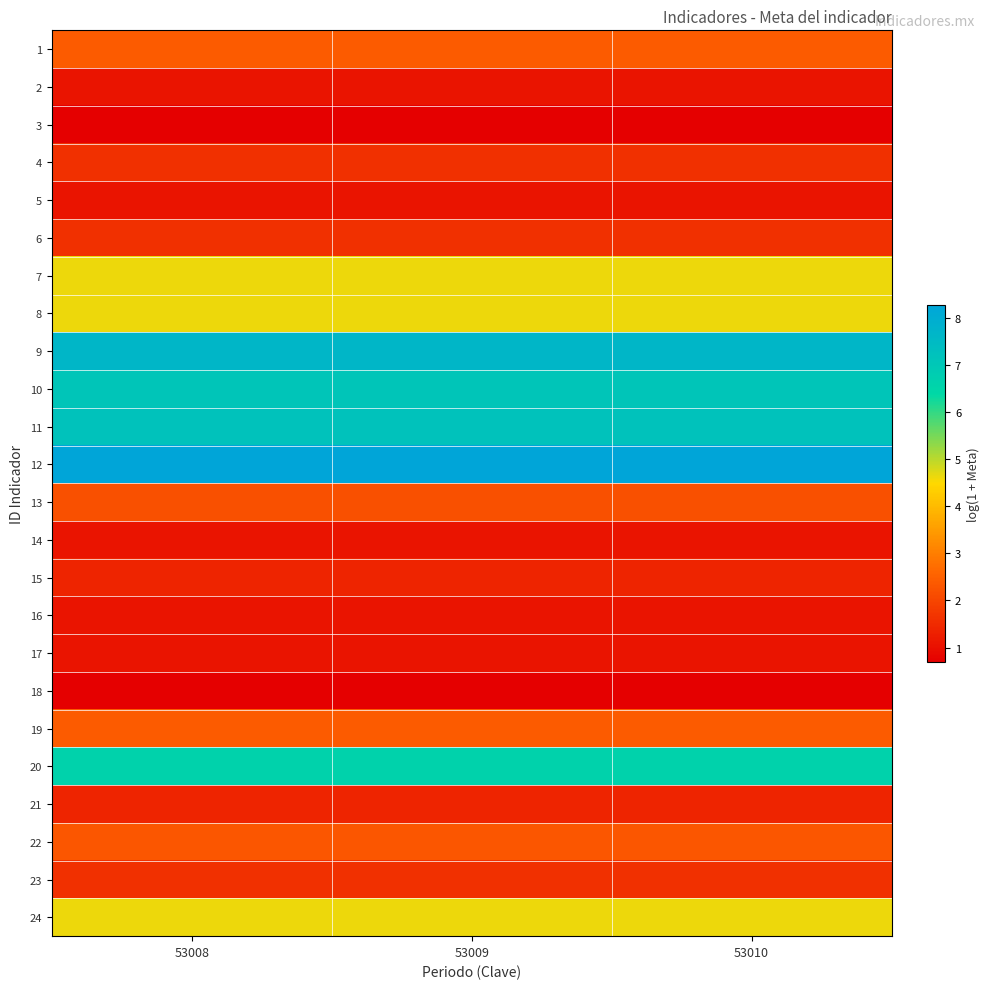

Rank the series at 53009 from highest to lowest value.

12, 9, 11, 10, 20, 7, 8, 24, 1, 19, 22, 13, 4, 6, 23, 15, 21, 2, 5, 14, 16, 17, 3, 18